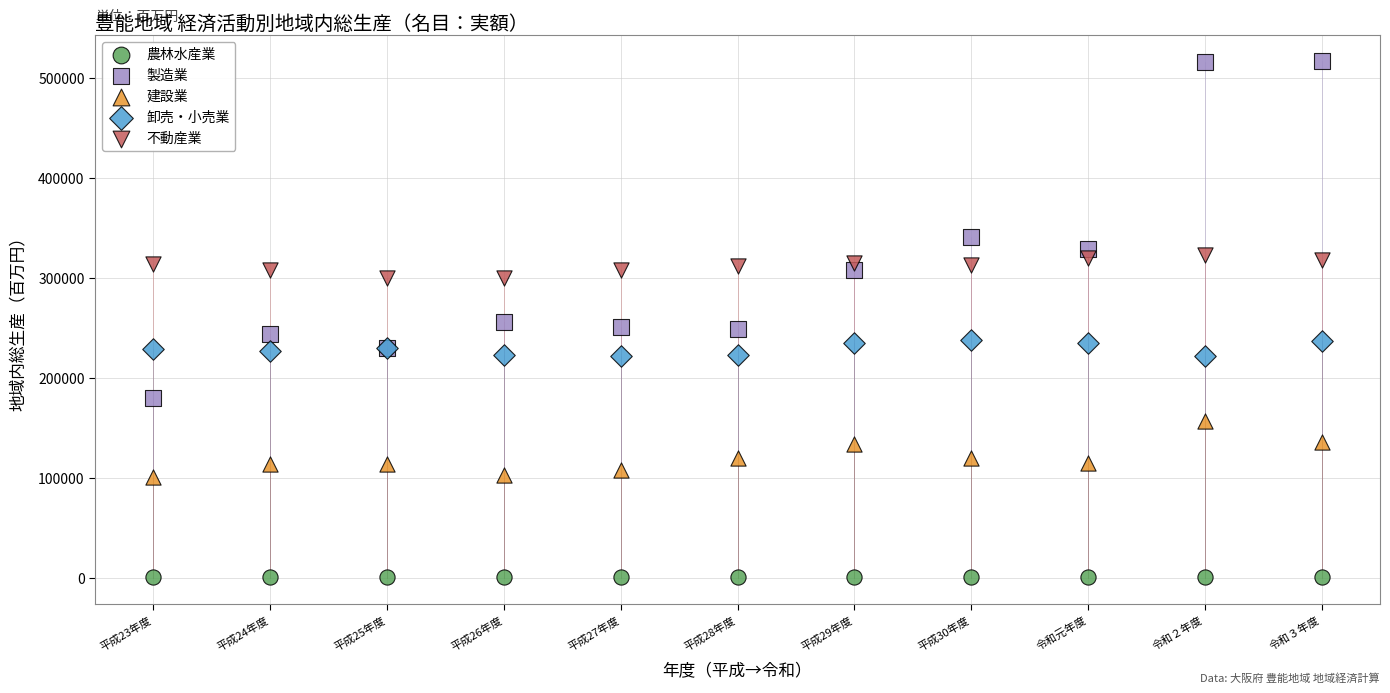

What are all the series names shown in the legend?

農林水産業, 製造業, 建設業, 卸売・小売業, 不動産業